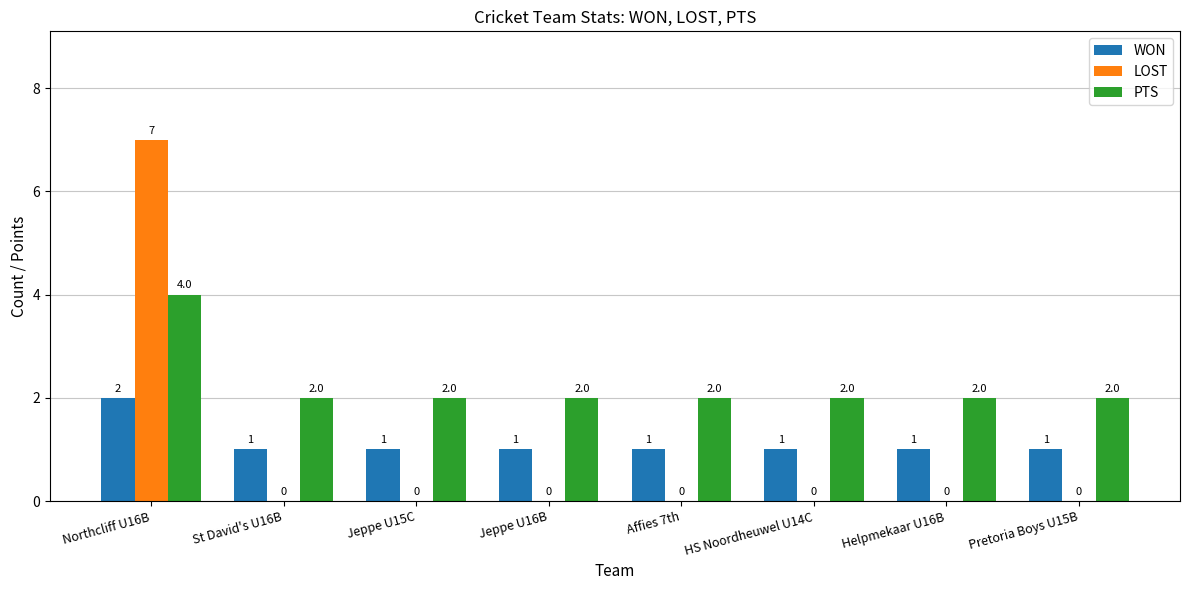

The value of LOST at Jeppe U15C is 0. True or false?

True